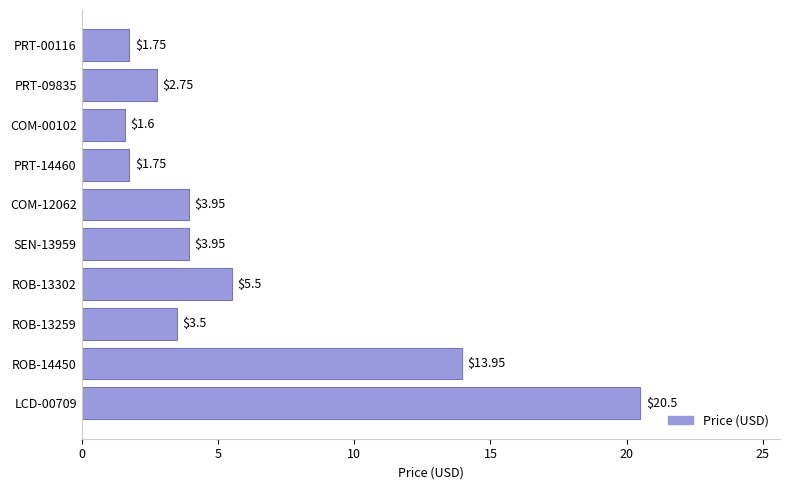

How many data points are above 3?

6